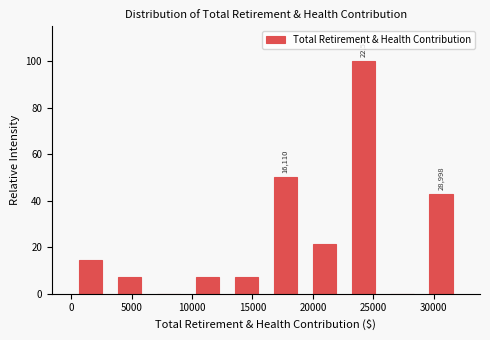

Which range on the x-axis has the tallest bar?

22500 to 26000